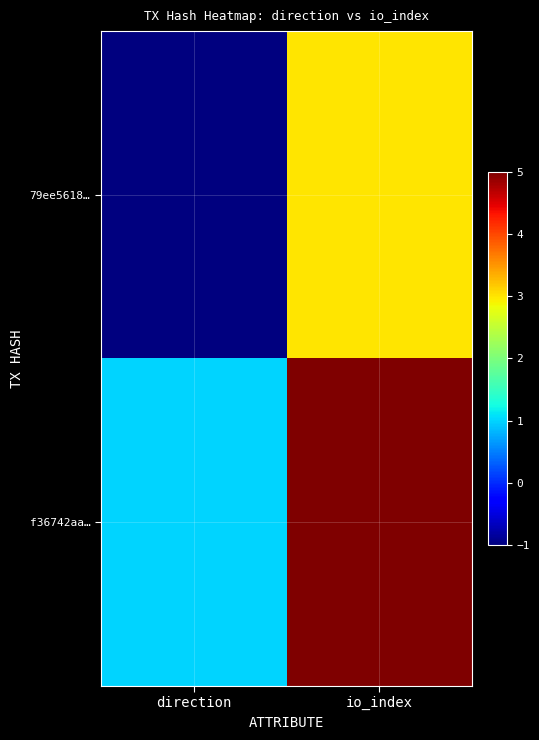

Between direction and io_index, which is larger?

io_index